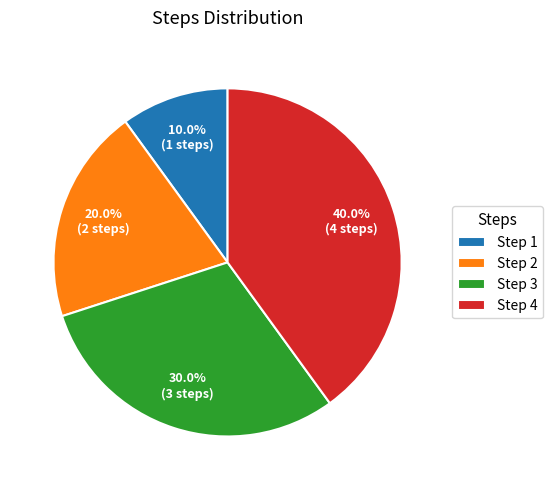

What is the smallest slice in the pie chart?

Step 1